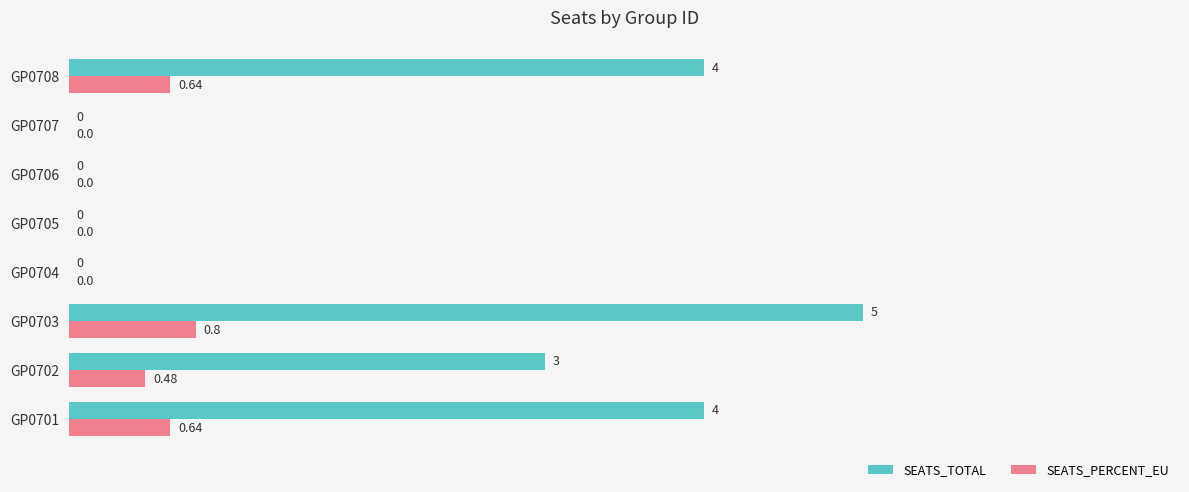

What is the sum of the SEATS_TOTAL values at GP0707 and GP0702?

3.0